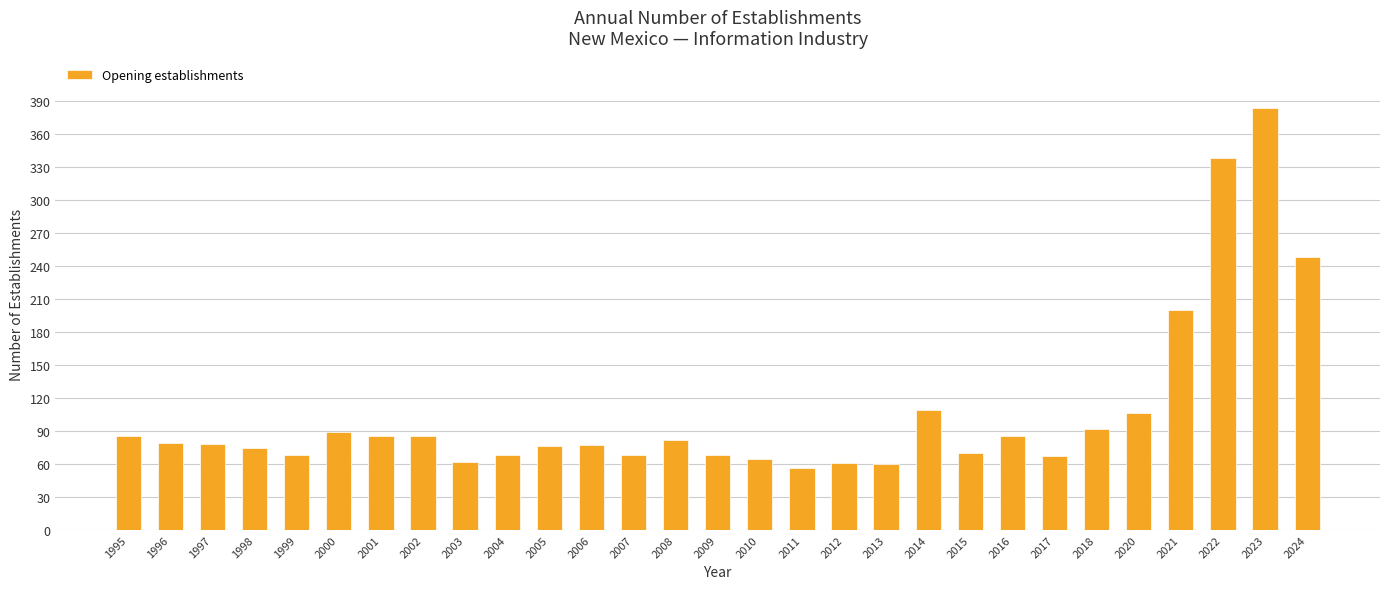

What is the difference between the maximum and second lowest values?

323